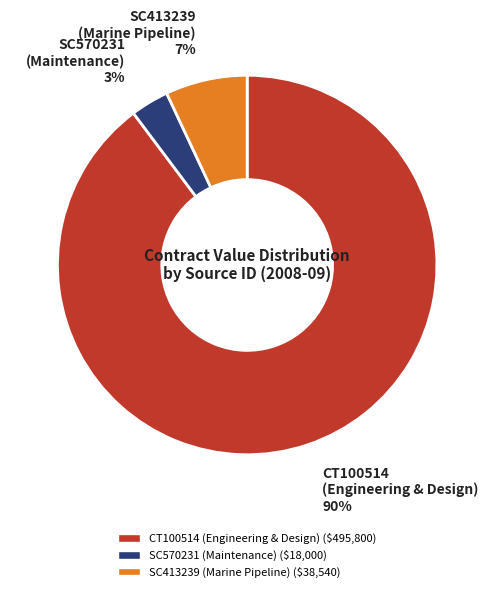

Which category has the smallest portion of the pie?

SC570231 (Maintenance)